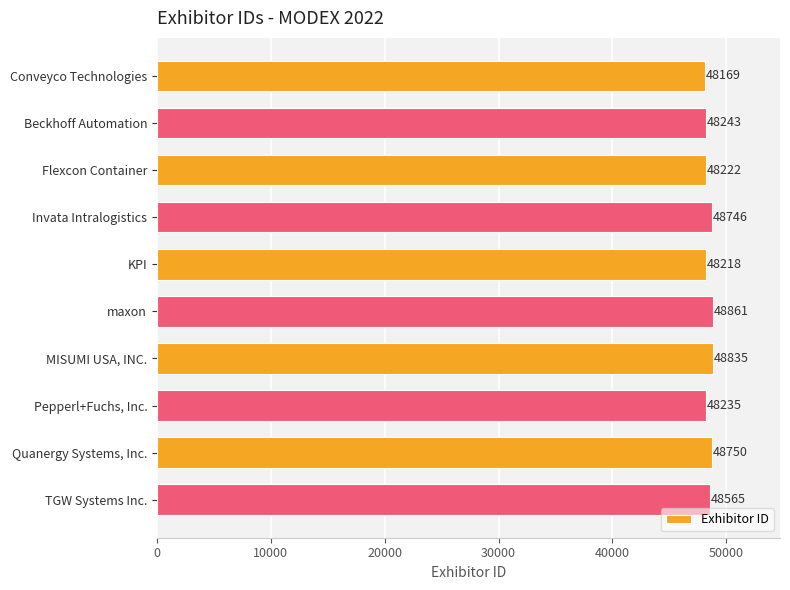

At which category does the chart reach its peak across all series?

maxon